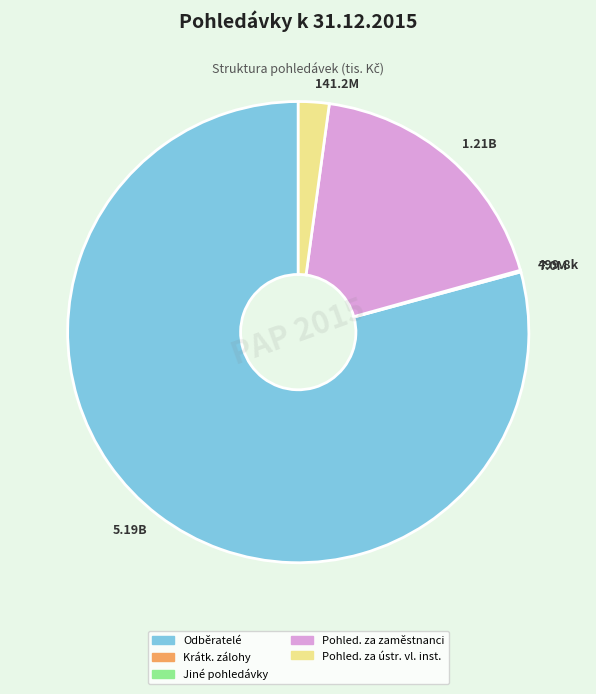

Approximately how many times larger is the value at 5.19B compared to 141.2M?

36.8